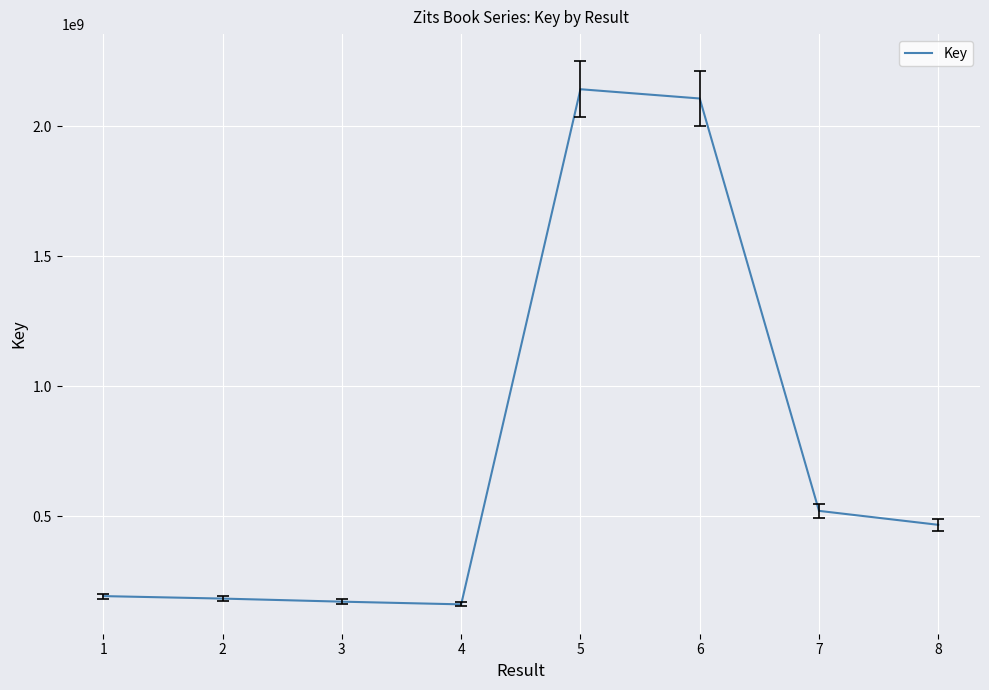

Is it true that the value at 3 is 241821997?

False